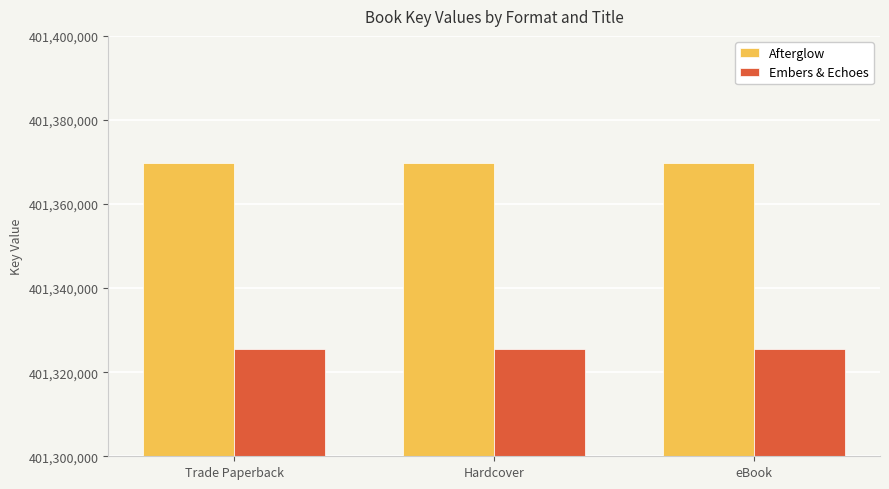

True or false: Embers & Echoes has a value of 83855402 at Trade Paperback.

False